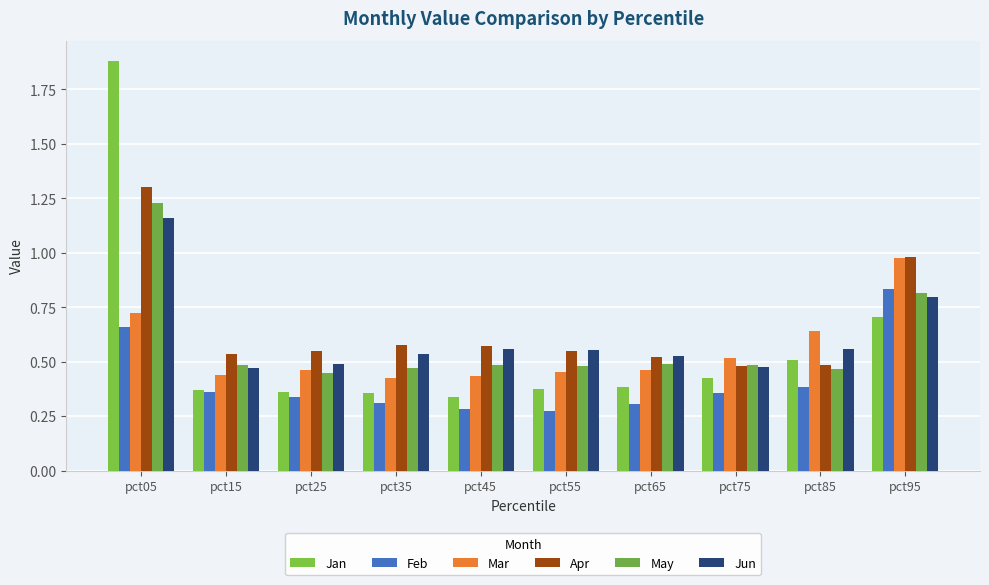

What are all the series names shown in the legend?

Jan, Feb, Mar, Apr, May, Jun